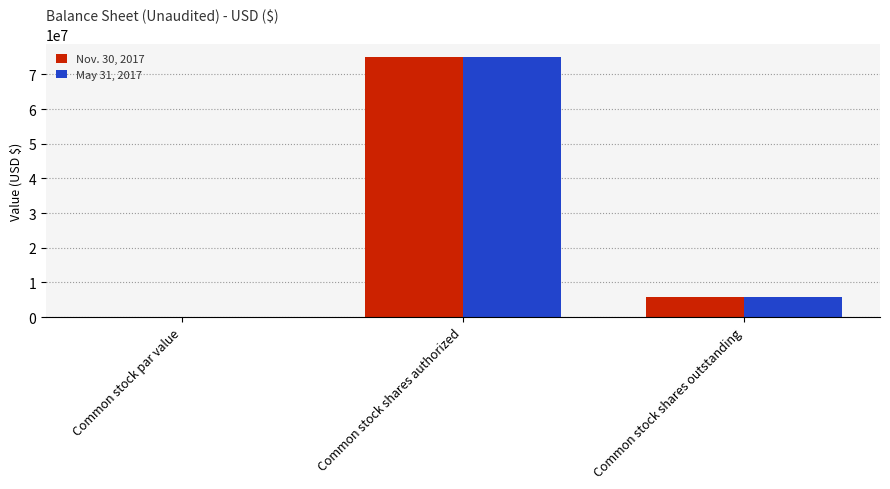

What is the sum of all Nov. 30, 2017 values?

80834000.0